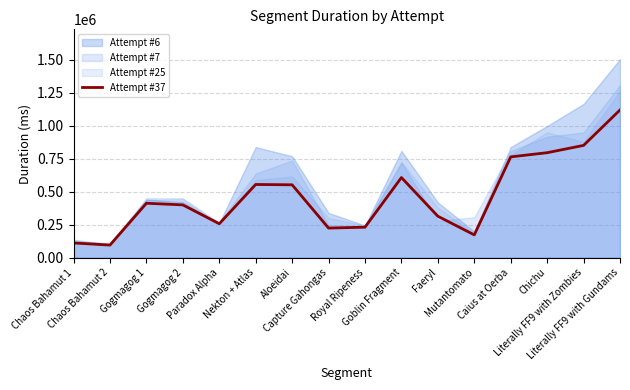

What is the change in value from Chaos Bahamut 1 to Aloeidai?

+440738